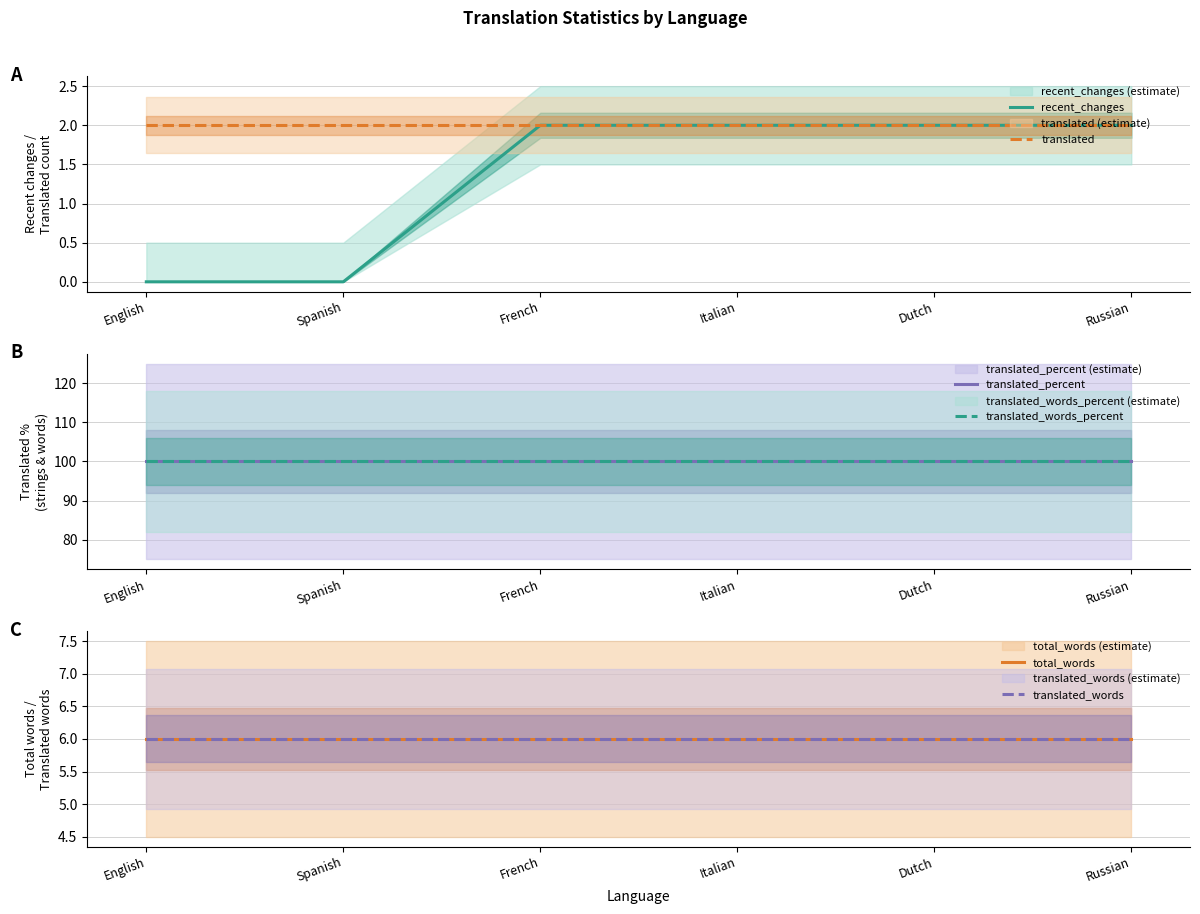

Which category has the highest value across all series?

English